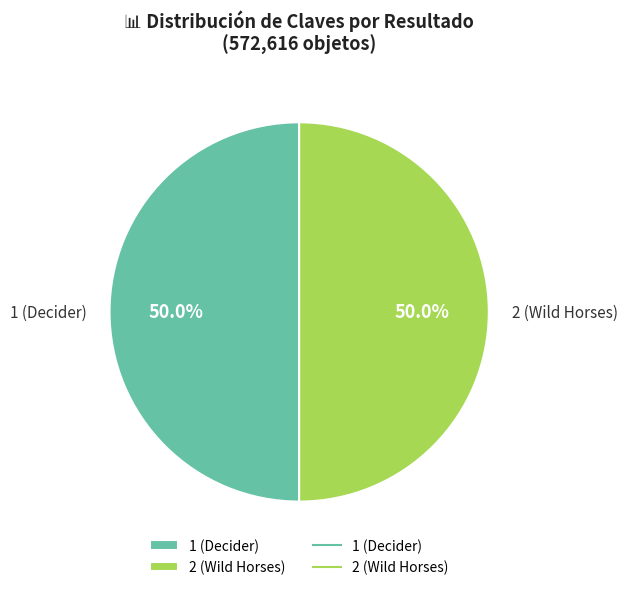

Combined, what portion of the pie is 1 (Decider) and 2 (Wild Horses)?

100.0%